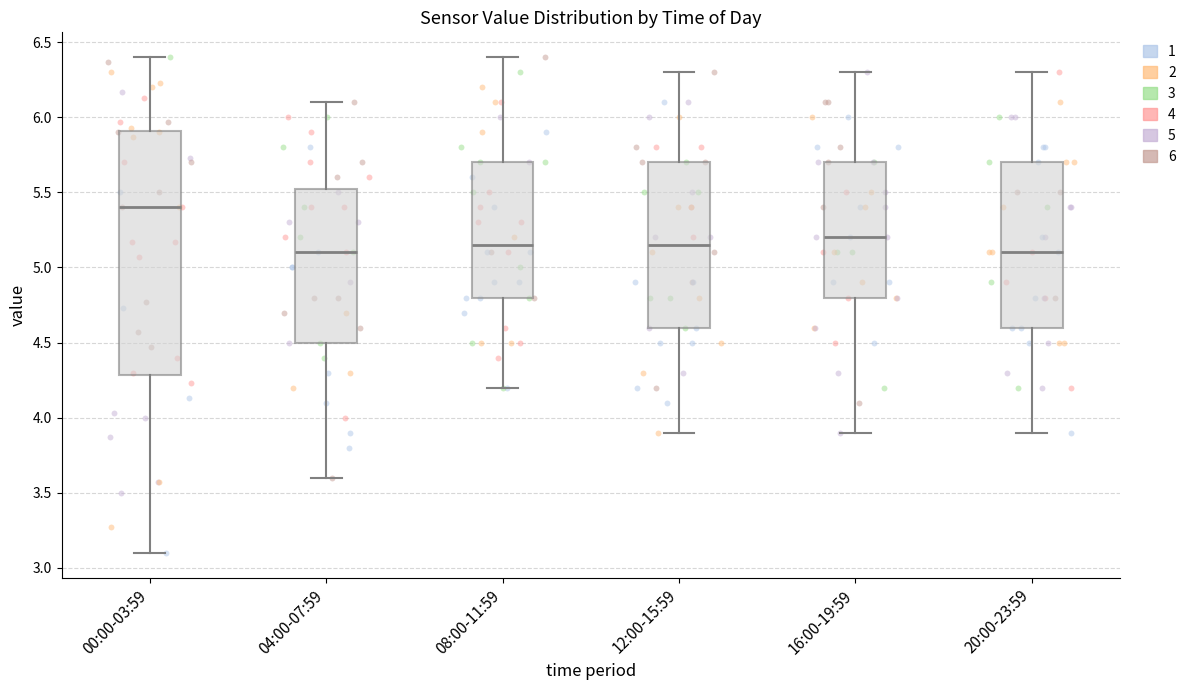

Which box is the tallest, from its lower edge to its upper edge?

00:00-03:59